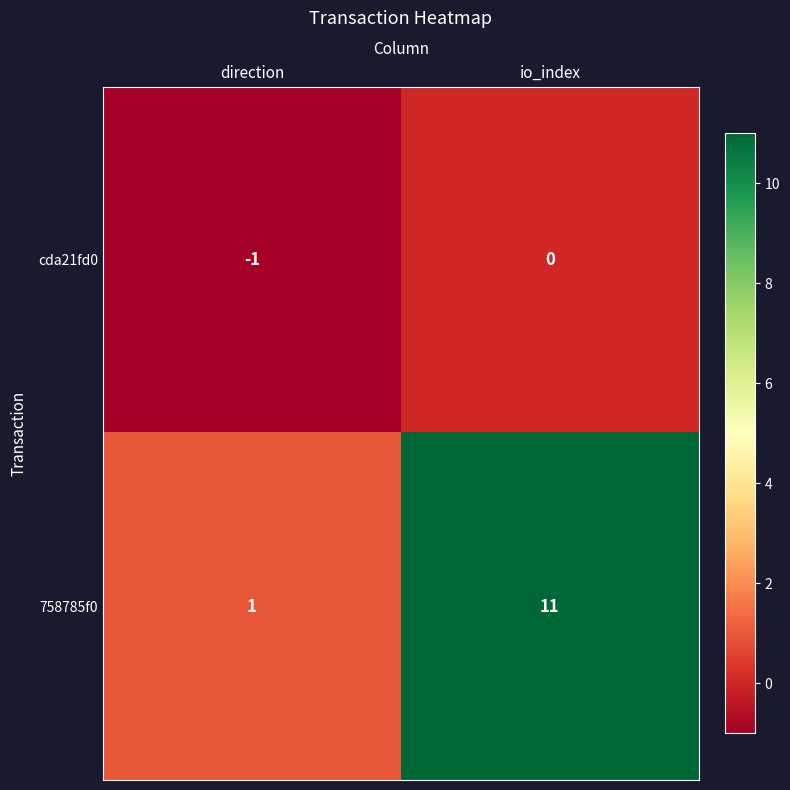

How many data points in 758785f0 are less than 11?

1